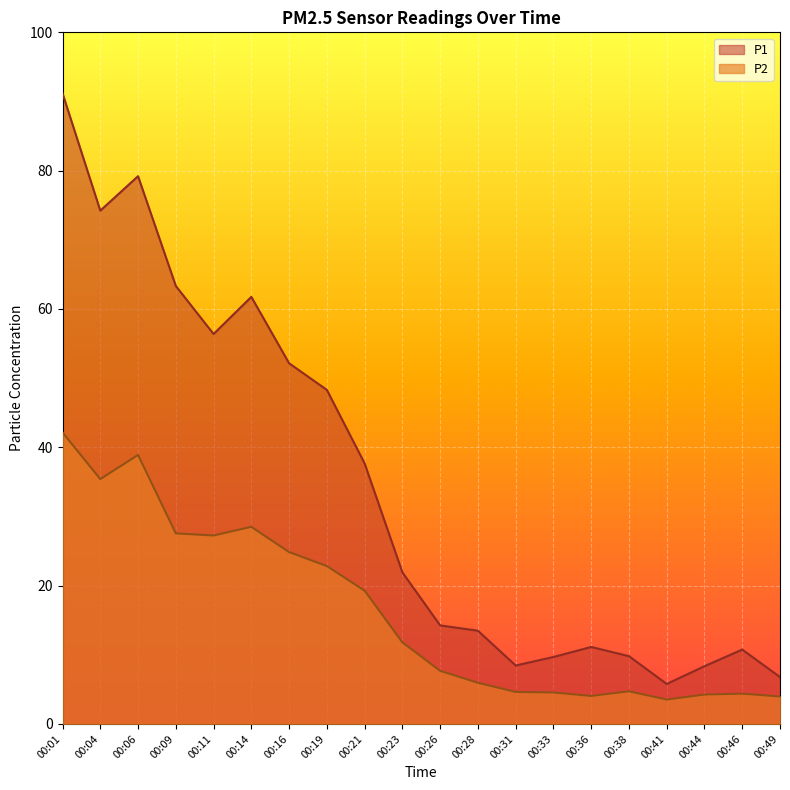

Which category has the lowest value in the P1 series?

00:41